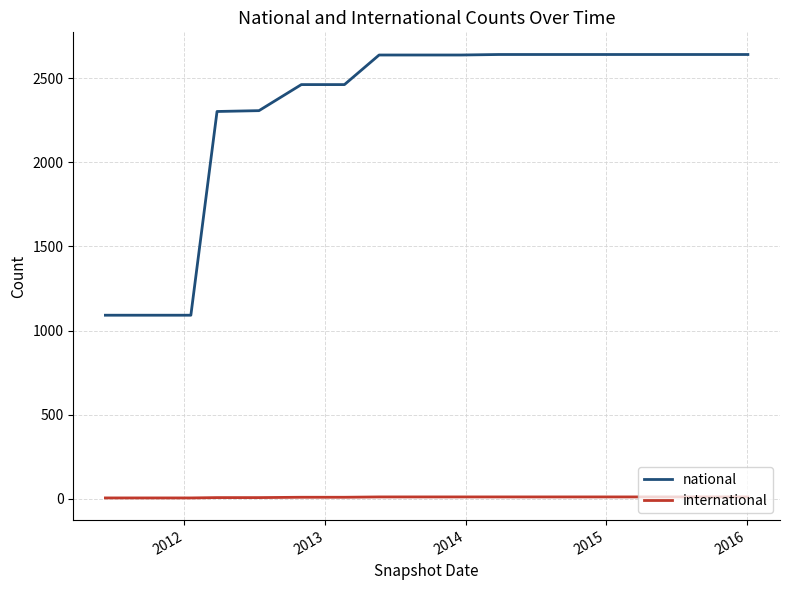

Which series has the widest spread of values?

national